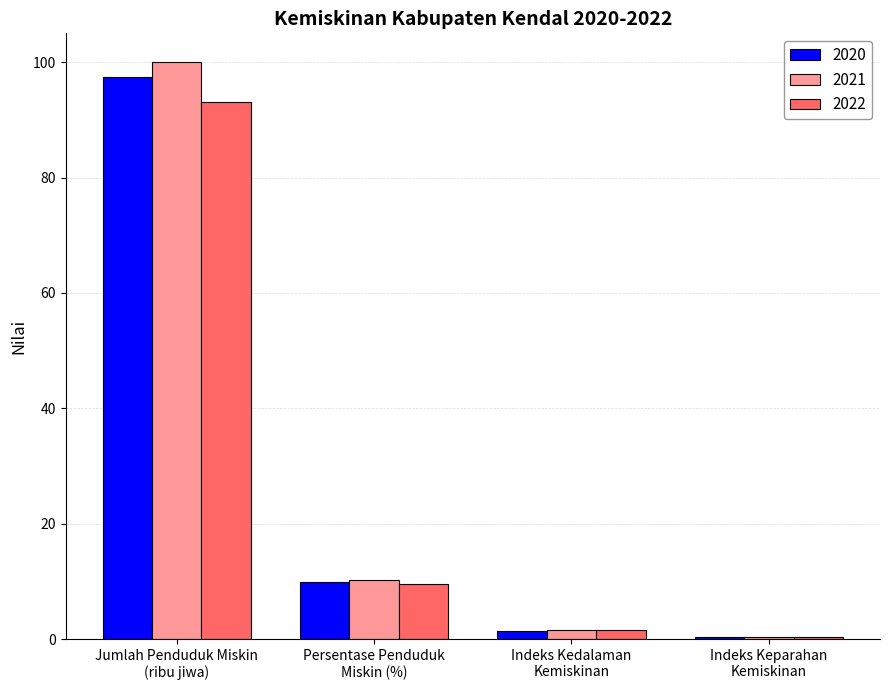

What is the label of the 1st bar from the left?

Jumlah Penduduk Miskin
(ribu jiwa)